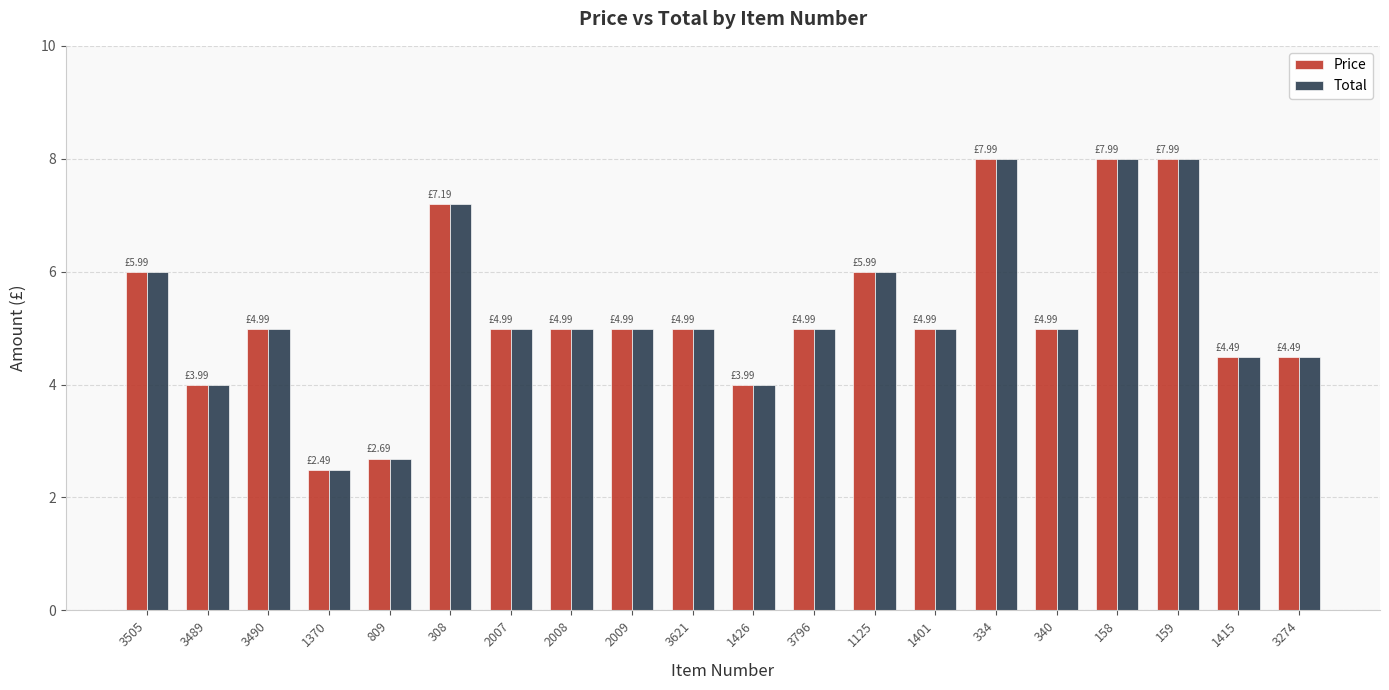

True or false: Total has a value of 5.0 at 1401.

True